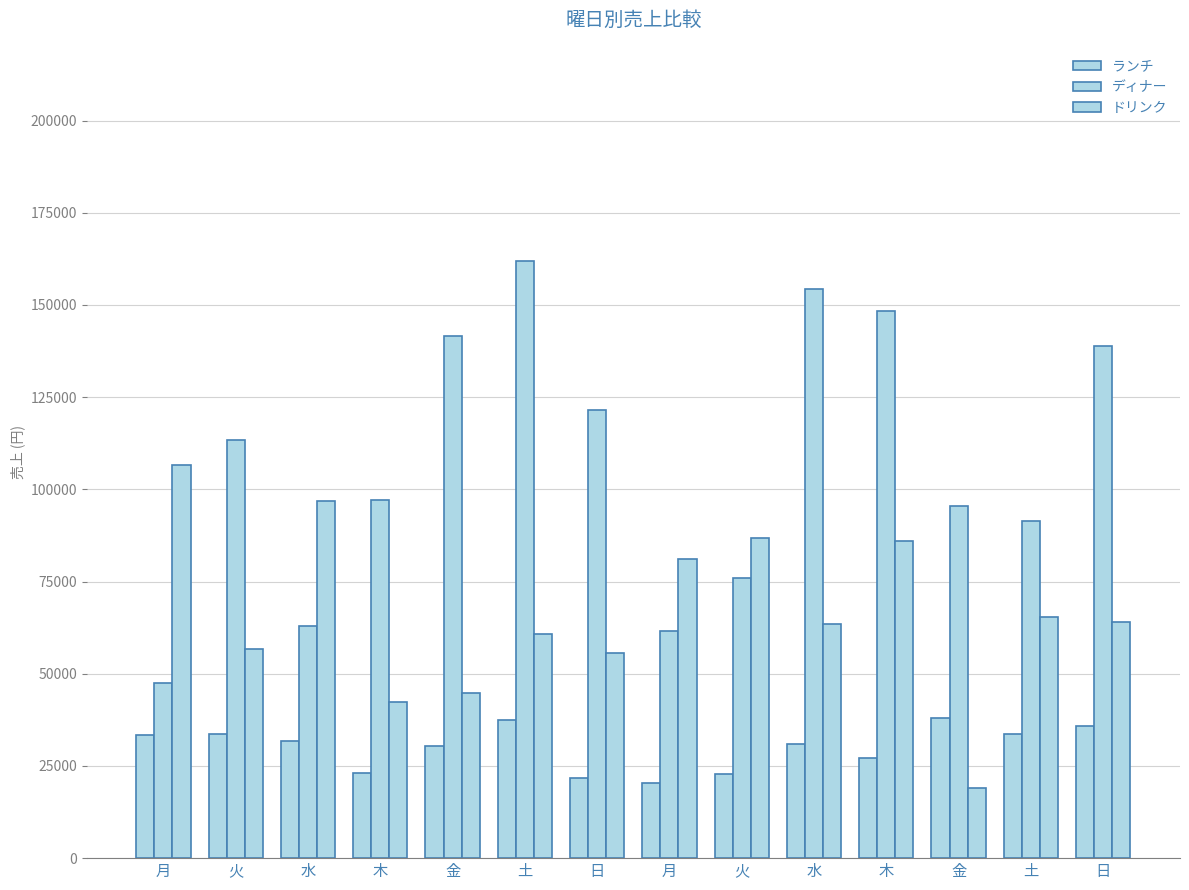

At how many categories does at least one series exceed 65074?

14